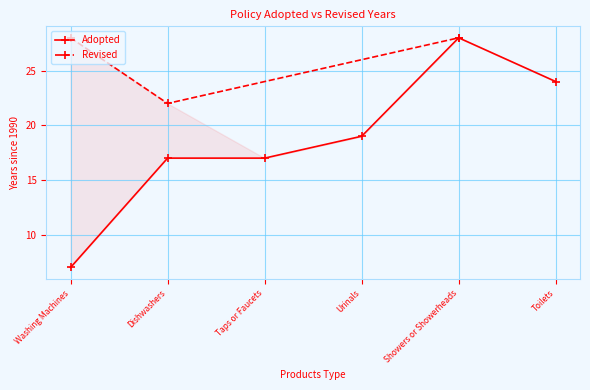

Where is the first local maximum?

Showers or Showerheads